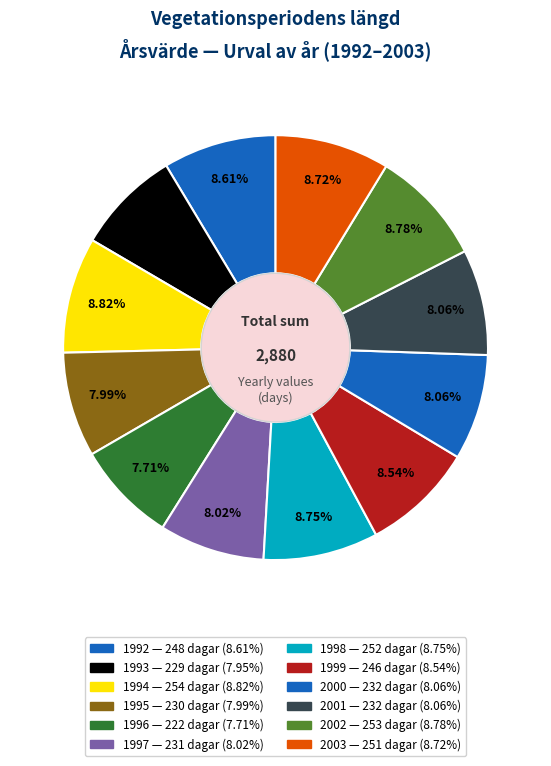

Count the number of slices in the pie.

12